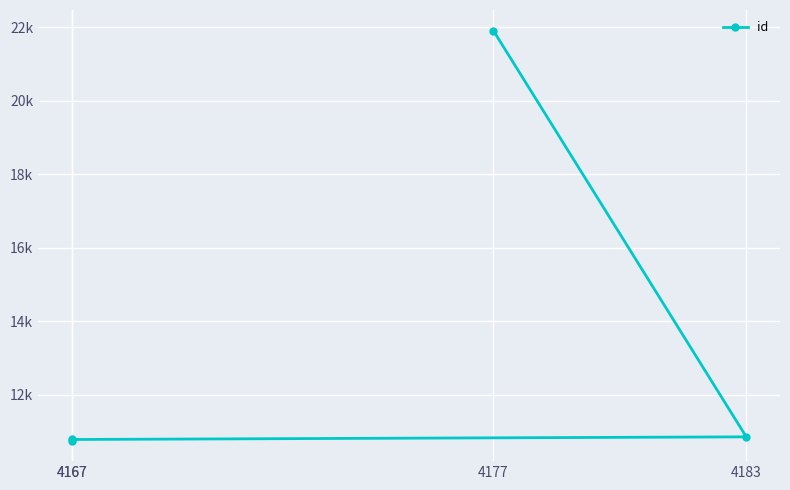

Rank the categories by value from lowest to highest.

4167, 4167, 4183, 4177